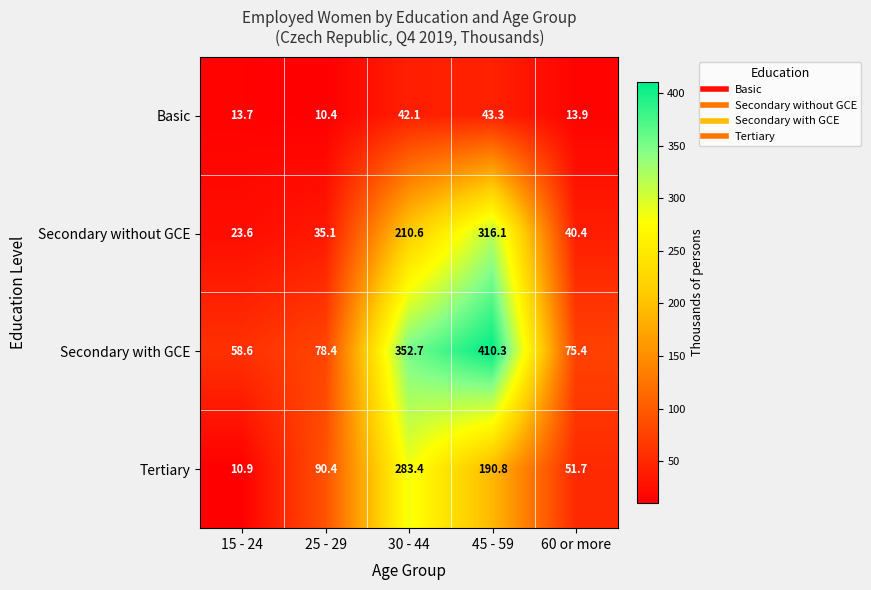

What is the difference between the second highest and minimum values in the Secondary without GCE series?

187.0